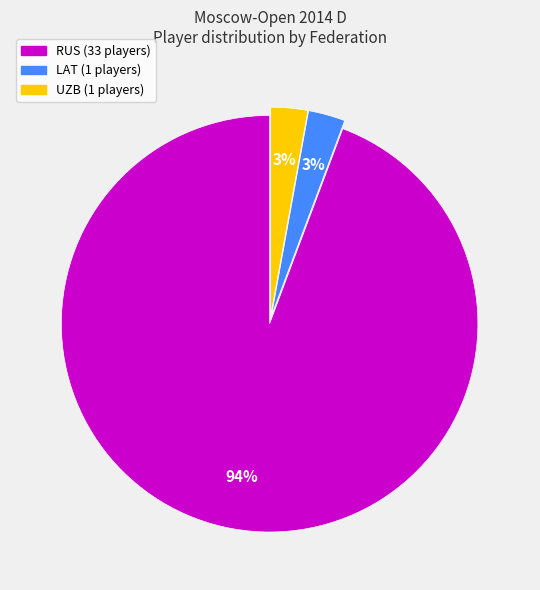

Which category has the biggest portion of the pie?

RUS